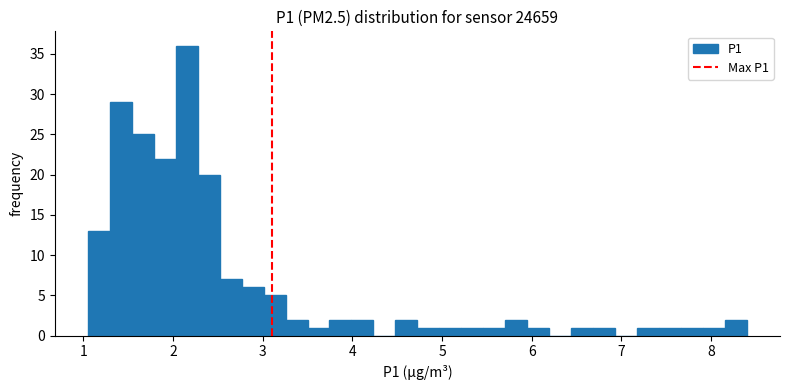

Around what value on the x-axis is the tallest bar? Give the approximate position of its centre, as read against the axis.

2.2